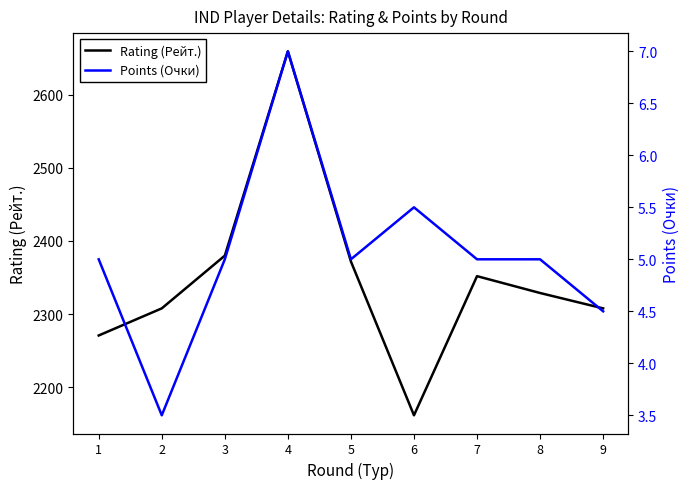

Is the value of Rating (Рейт.) at 3 greater than the value of Points (Очки) at 3?

Yes